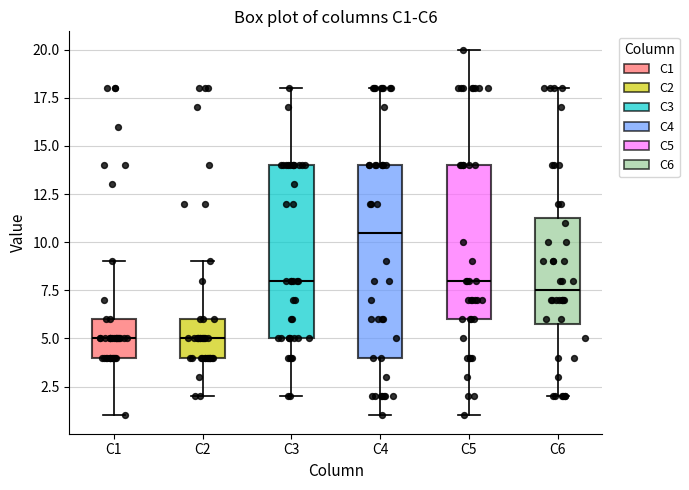

Reading left to right, transcribe this box plot: for each box, give where its median line is, the range the box spans, and where its two whiskers end, as read against the y-axis. The values are not printed on the chart, so give them approximately, as read against the axis.

C1: median 5.0, box 4.0 to 6.0, whiskers 1.0 to 9.0
C2: median 5.0, box 4.0 to 6.0, whiskers 2.0 to 9.0
C3: median 8.0, box 5.0 to 14.0, whiskers 2.0 to 18.0
C4: median 10.5, box 4.0 to 14.0, whiskers 1.0 to 18.0
C5: median 8.0, box 6.0 to 14.0, whiskers 1.0 to 20.0
C6: median 7.5, box 6.0 to 11.5, whiskers 2.0 to 18.0